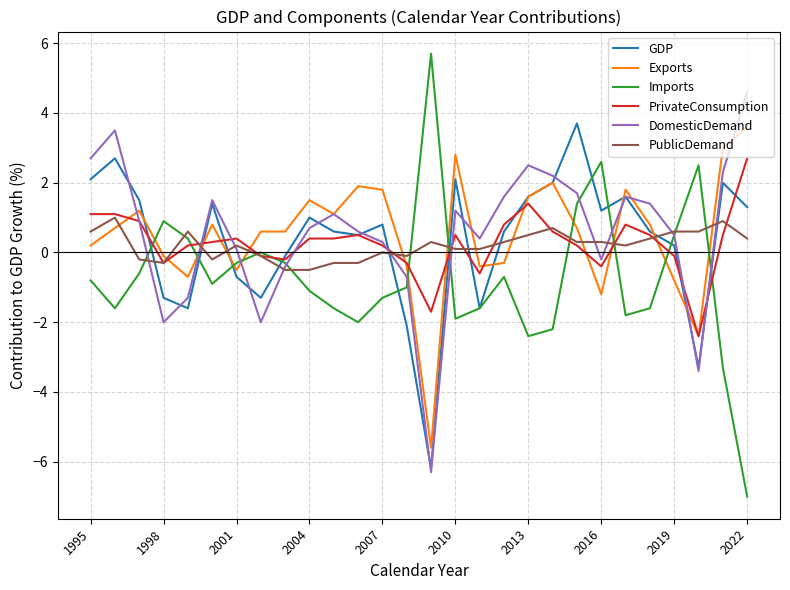

Which series has the widest spread of values?

Imports